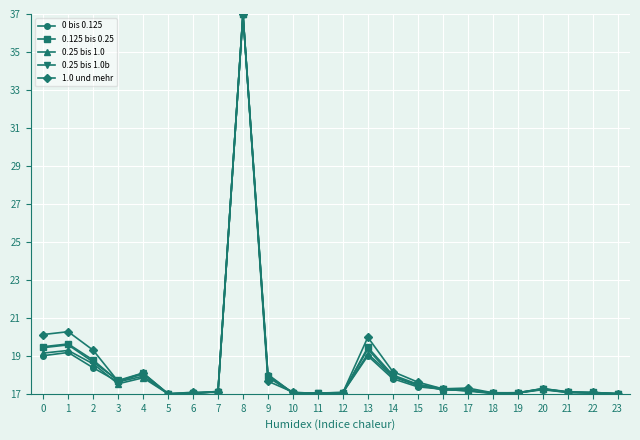

At which category does 0 bis 0.125 reach its first local valley?

3